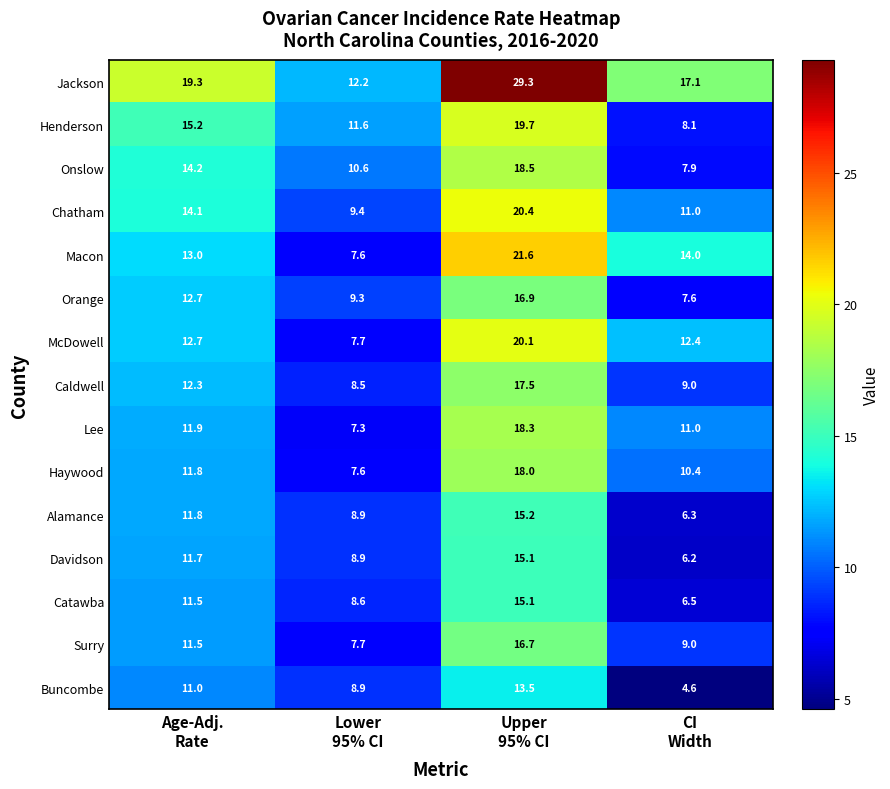

Which series has the largest total across all categories?

Jackson